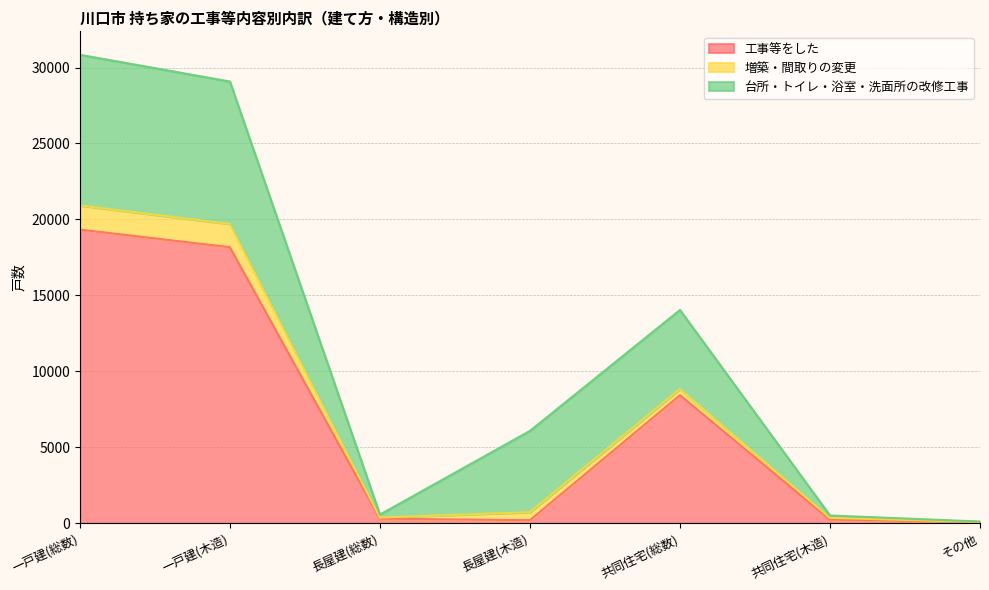

Which series has the widest spread of values?

工事等をした